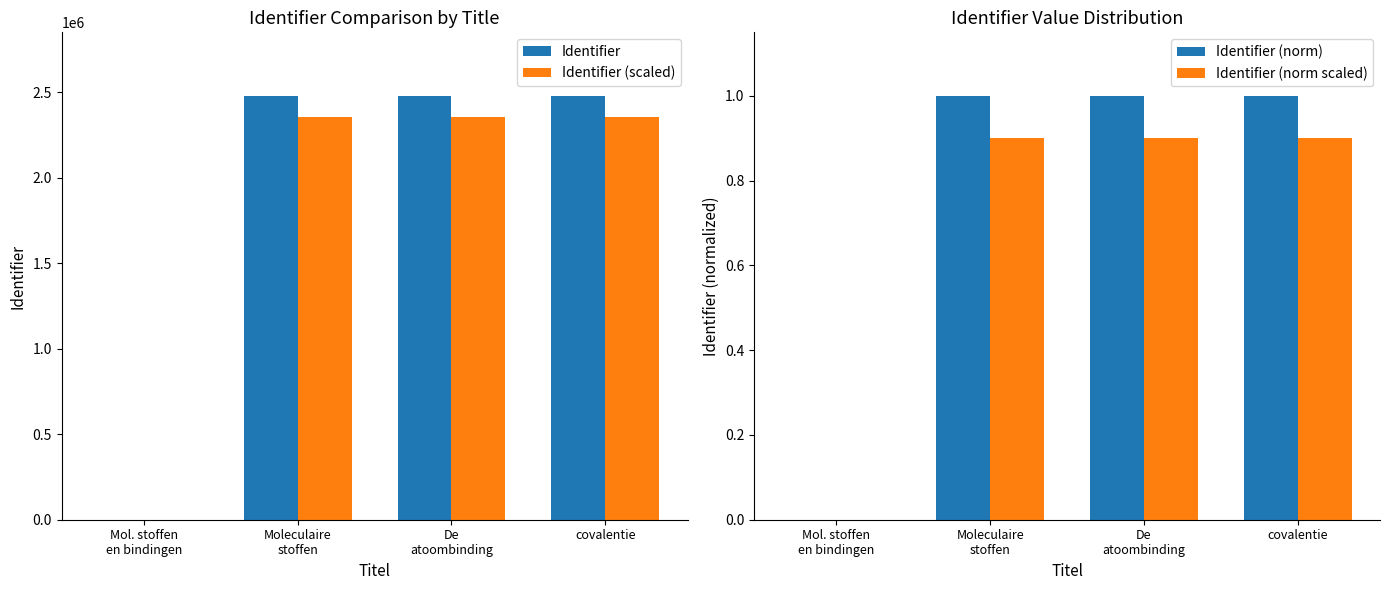

How many groups of bars are there?

4